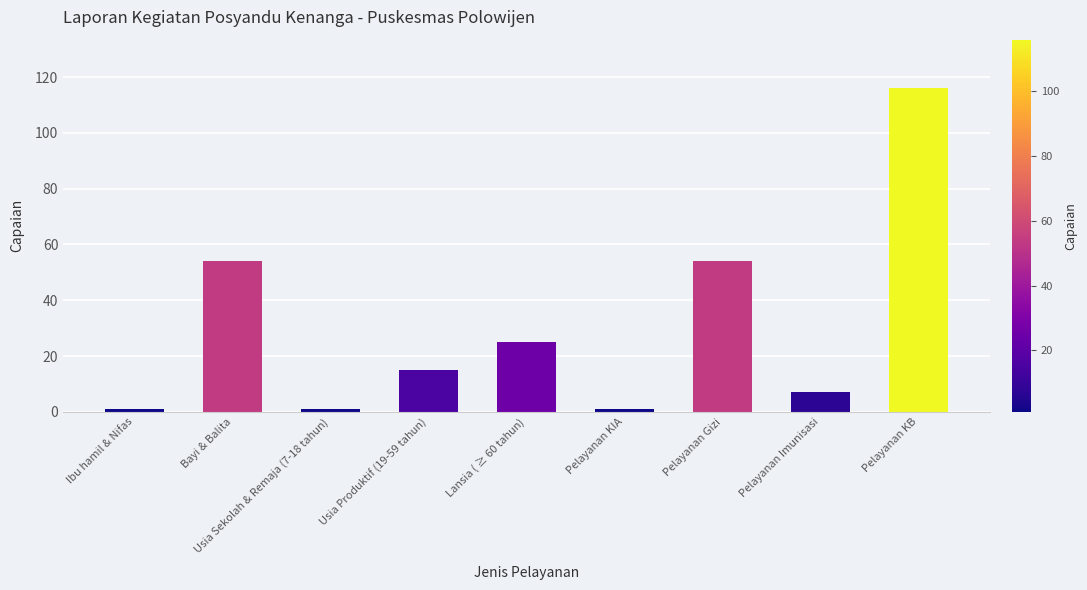

At which category does the chart reach its peak across all series?

Pelayanan KB